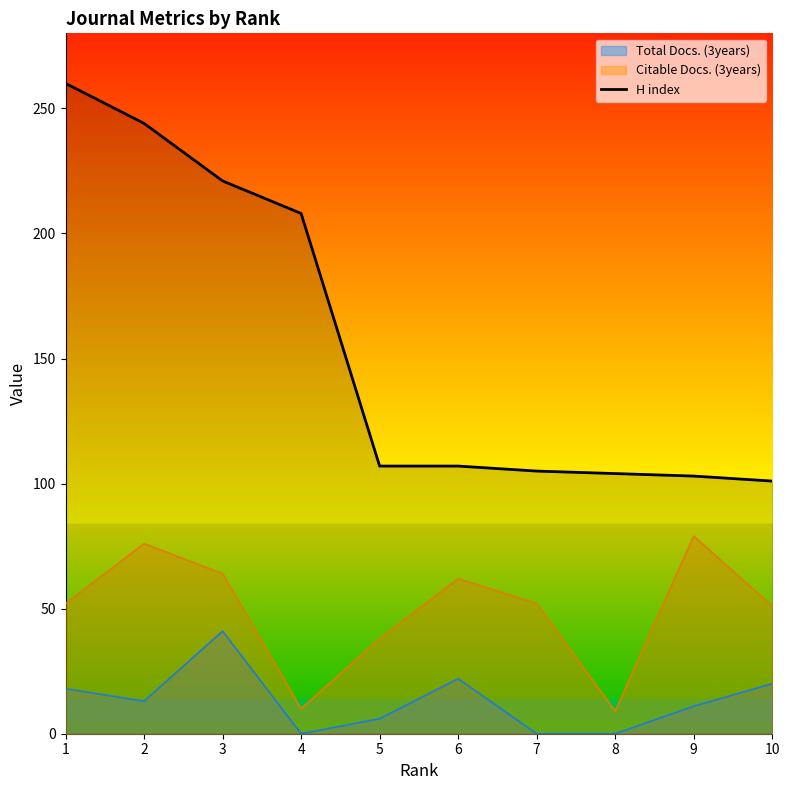

What is the change in value from 1 to 10?

-159